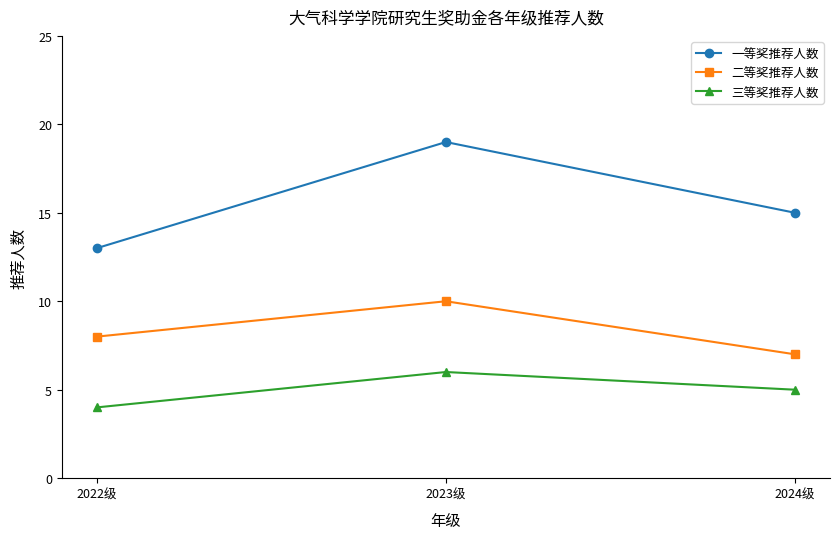

Reading right to left, extract all data points from this chart.

一等奖推荐人数: 15	19	13
二等奖推荐人数: 7	10	8
三等奖推荐人数: 5	6	4